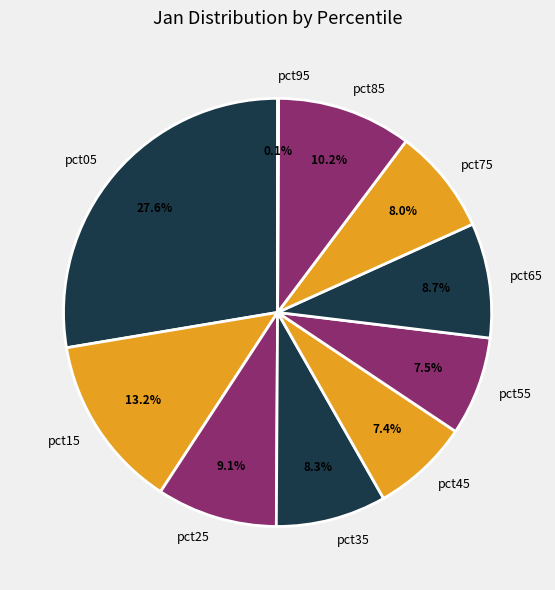

What percentage is the pct85 slice, to the nearest percent?

10%